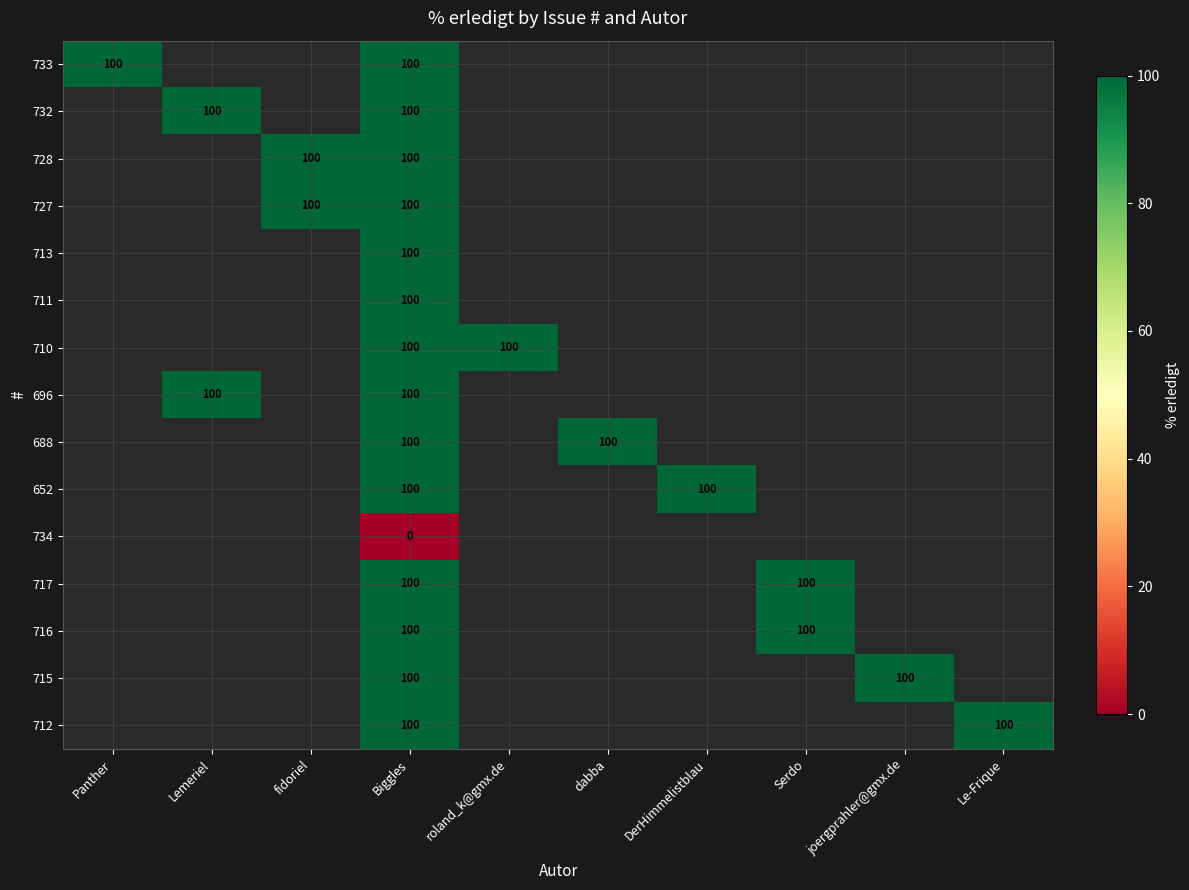

Is it true that 713 equals 100 at Biggles?

True